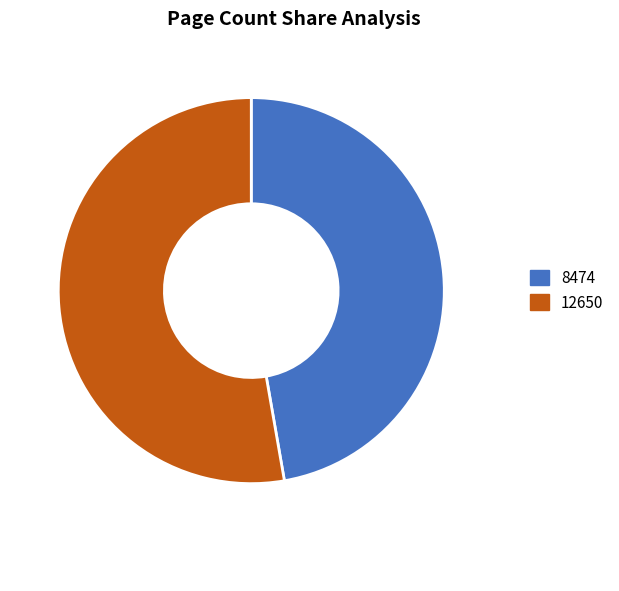

Rank the categories by value from highest to lowest.

12650, 8474